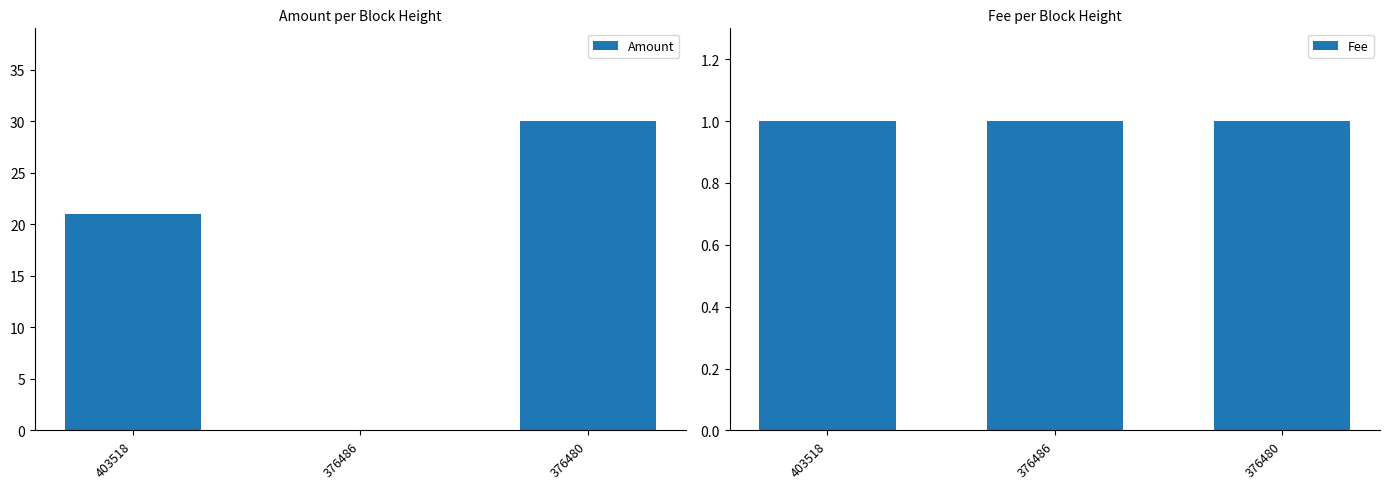

Which series has the widest spread of values?

Amount